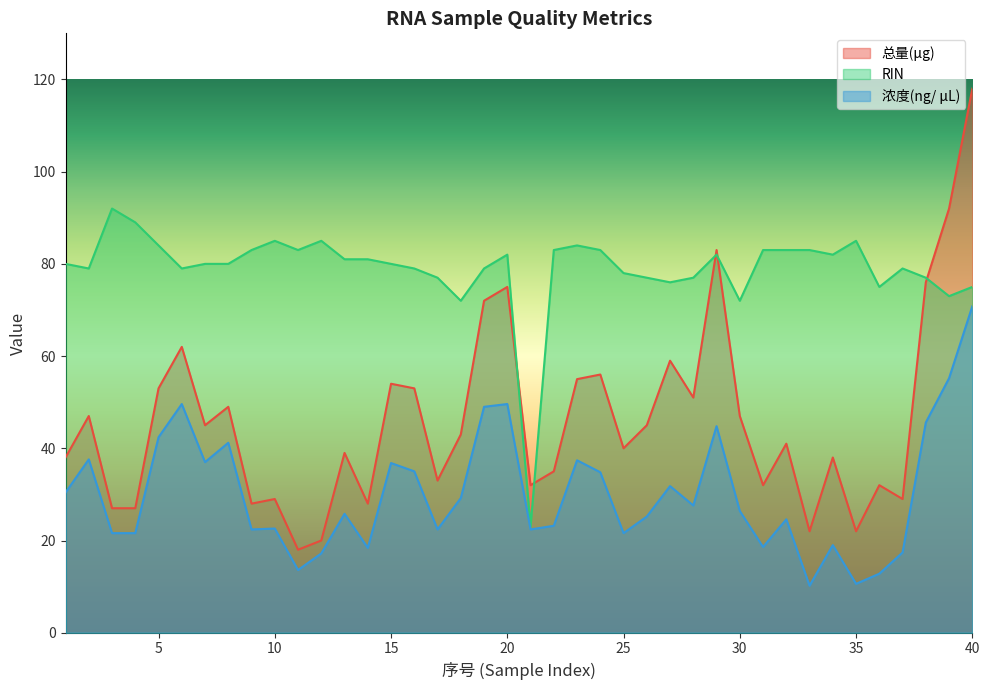

What is the average value of the RIN series?

79.0